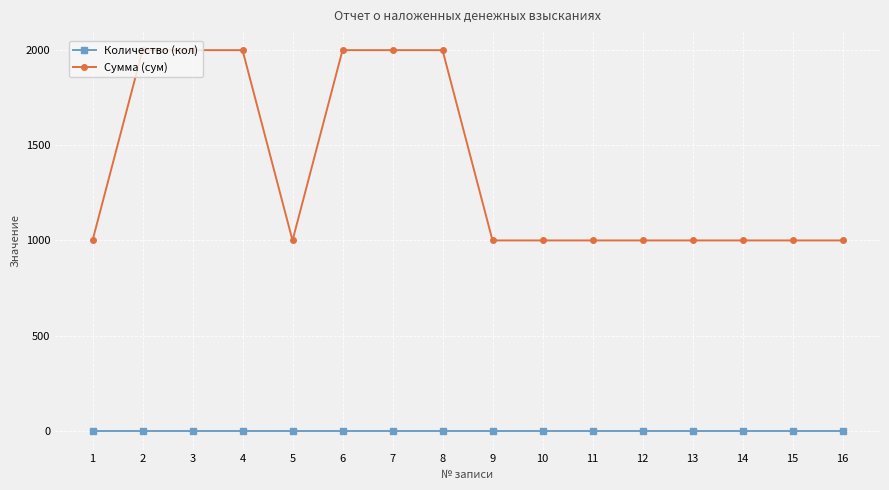

At how many categories does at least one series exceed 834?

16